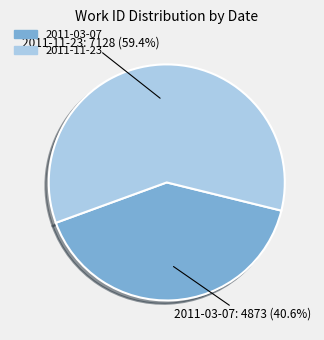

How many slices are in this pie chart?

2